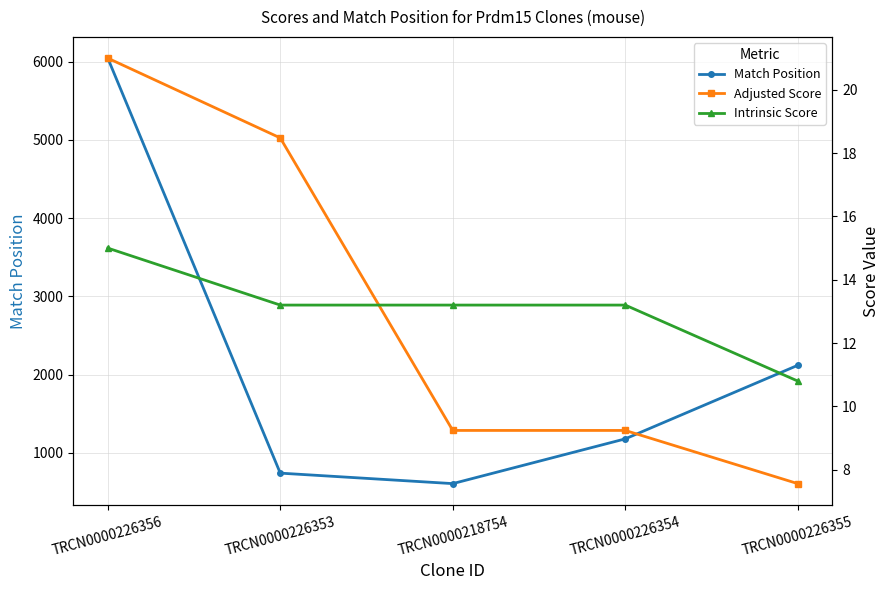

True or false: Intrinsic Score has more than 1 interior local peaks.

False